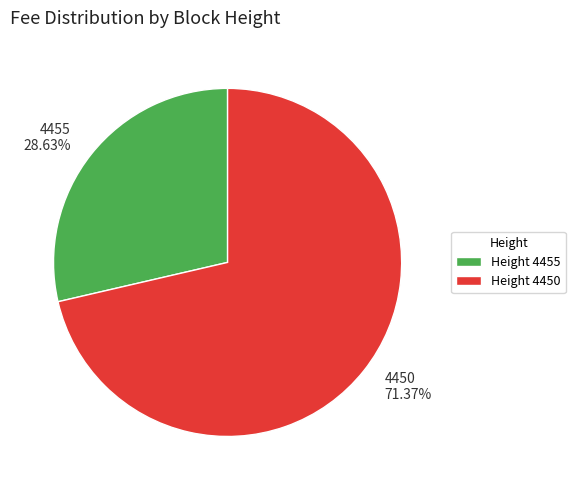

To the nearest percent, what is the difference between the 4455 and 4450 slice percentages?

43%